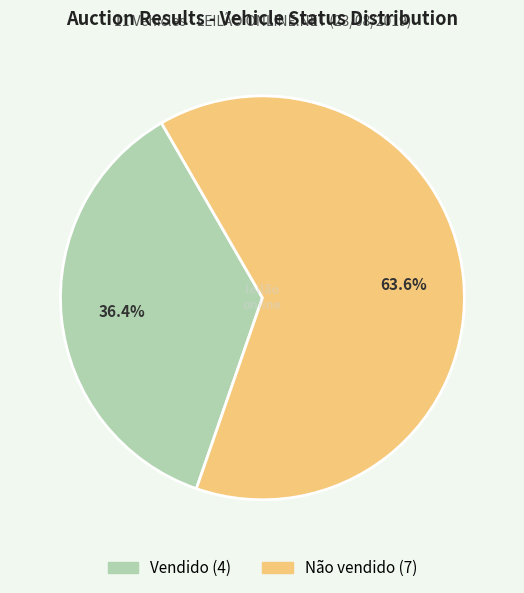

Which has a higher value, Vendido or Não vendido?

Não vendido